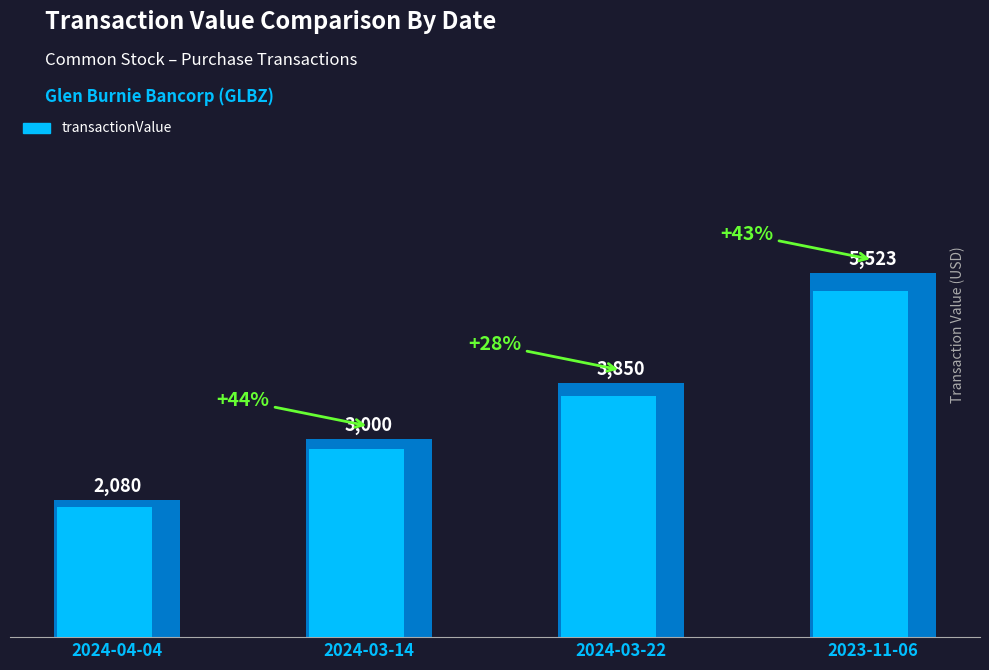

What is the ratio of the value at 2023-11-06 to the value at 2024-03-22?

1.4